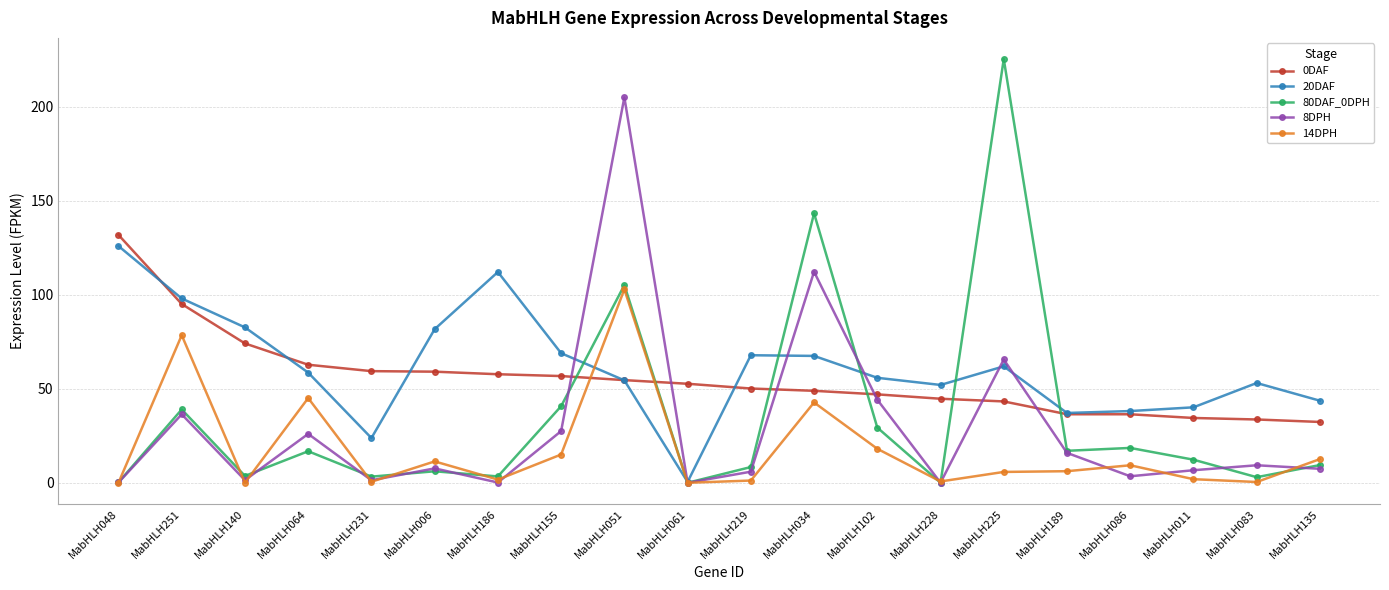

How many data points does each series have?

20